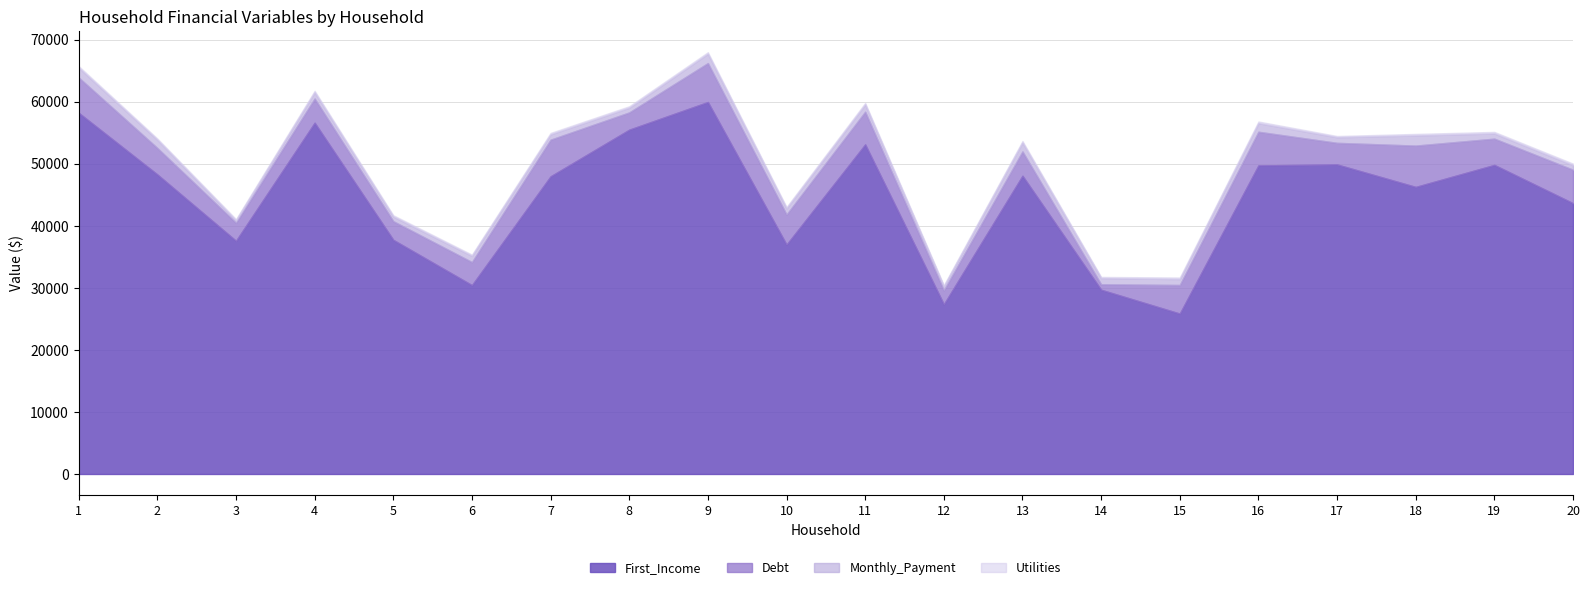

How many interior local valleys does the Debt series have?

8